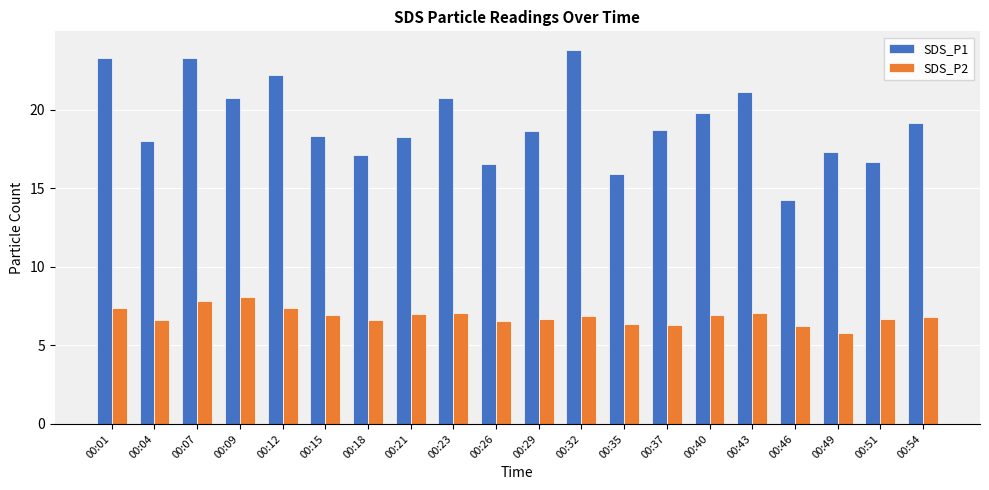

What is the average value of the SDS_P1 series?

19.2